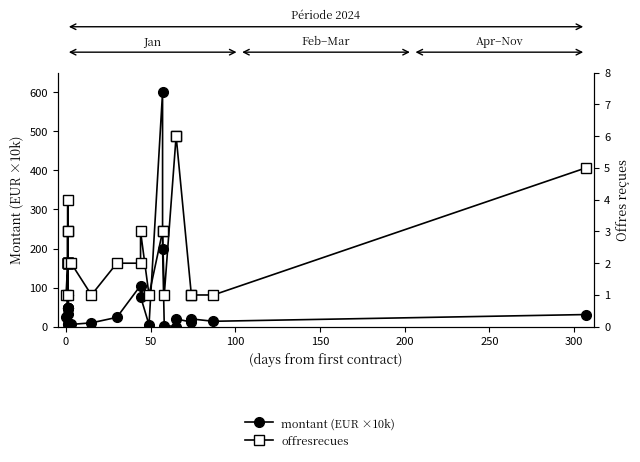

Reading left to right, transcribe all the data shown in this chart.

montant (EUR ×10k): 24.0	48.0	80.0	48.0	32.0	48.0	80.0	6.0	80.0	48.0	48.0	48.0	6.0	80.0	6.0	10.0	24.0	105.5	77.3	5.0	600.0	200.0	3.2	0.6	20.0	12.0	20.0	14.0	31.2
offresrecues: 1.0	2.0	2.0	2.0	2.0	4.0	2.0	1.0	2.0	2.0	2.0	3.0	3.0	2.0	2.0	1.0	2.0	2.0	3.0	1.0	3.0	3.0	1.0	6.0	6.0	1.0	1.0	1.0	5.0